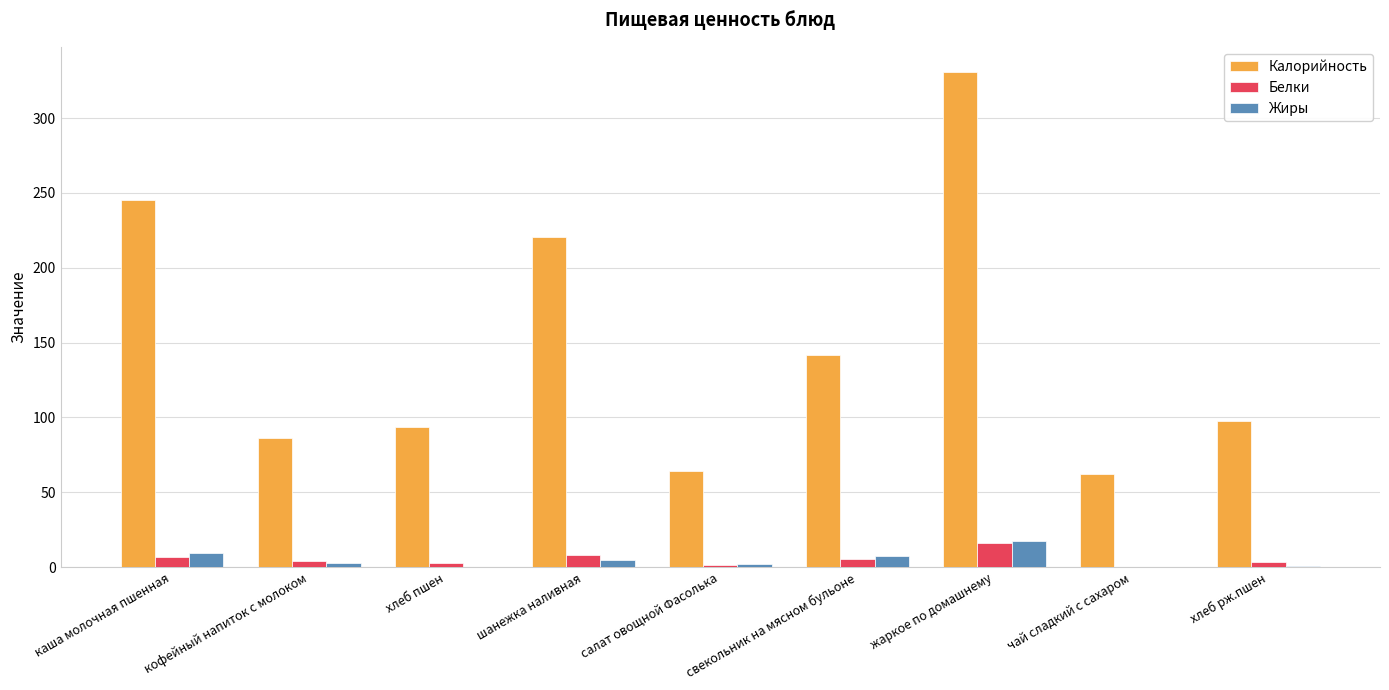

Which category has the highest value in the Калорийность series?

жаркое по домашнему